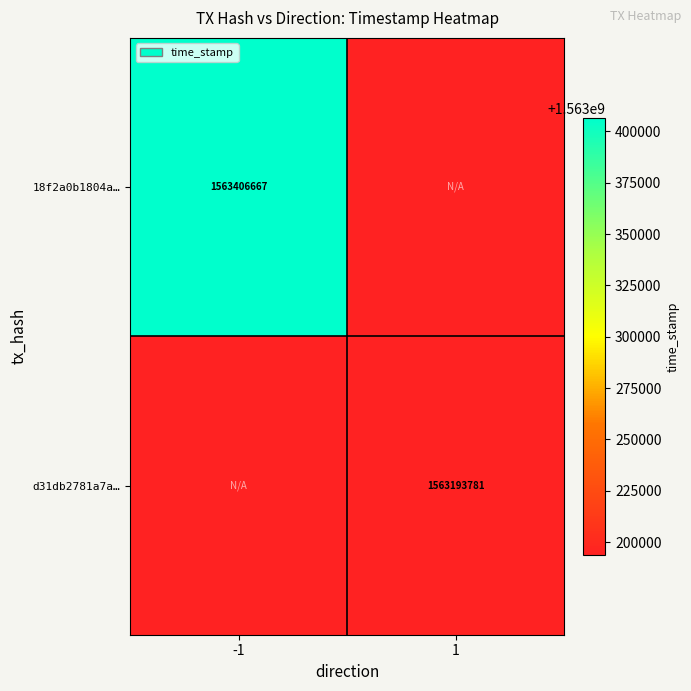

The d31db2781a7a… series shows 1026471904 at 1. True or false?

False